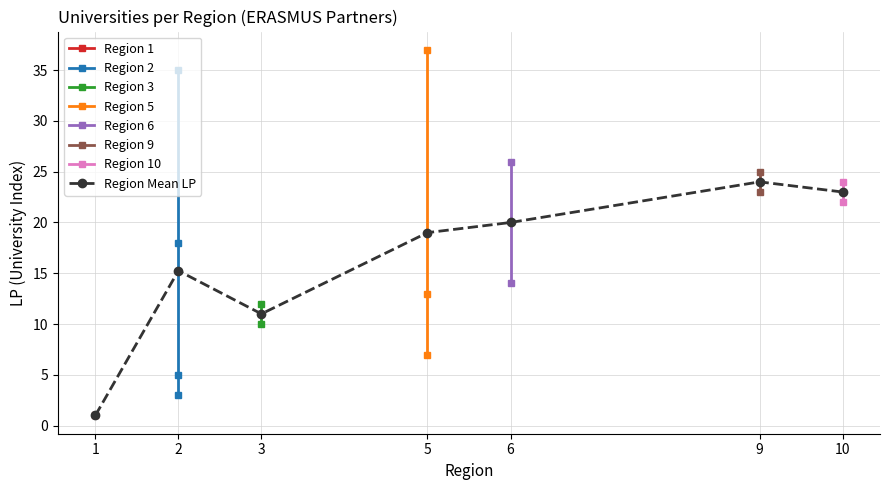

Which has a higher value, 6 or 3?

6